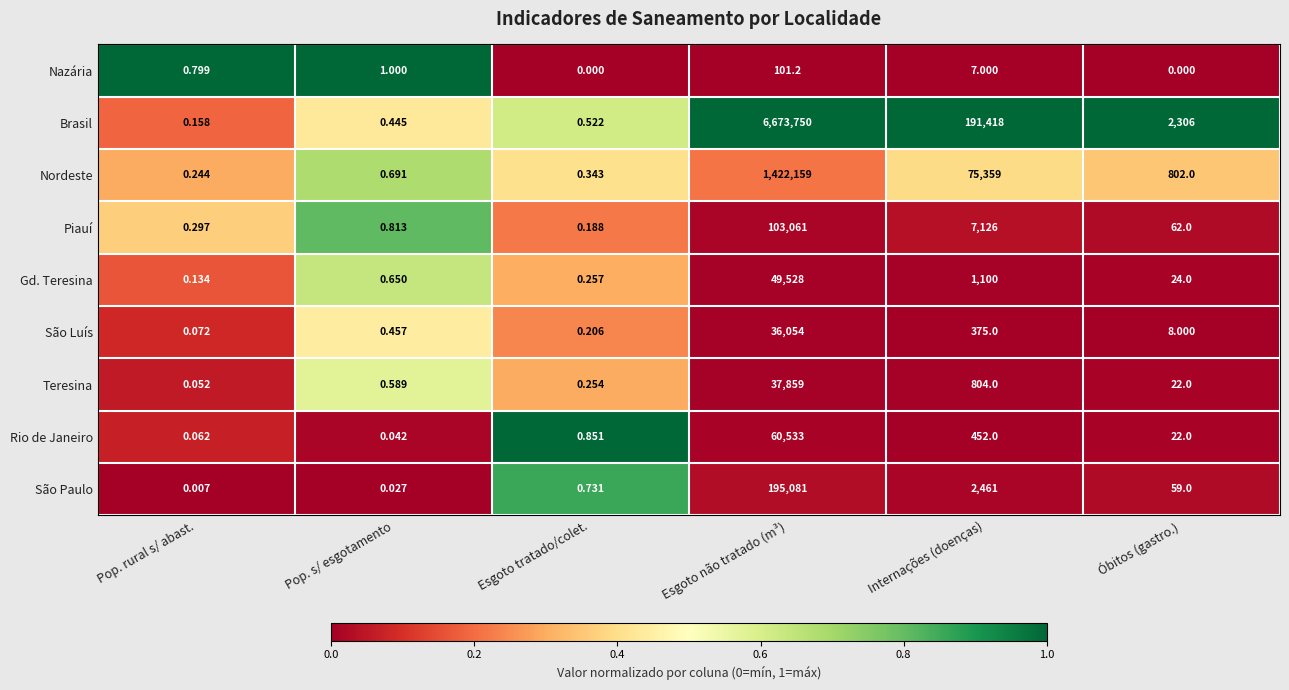

At which category is the sum across all series the highest?

Esgoto não tratado (m³)